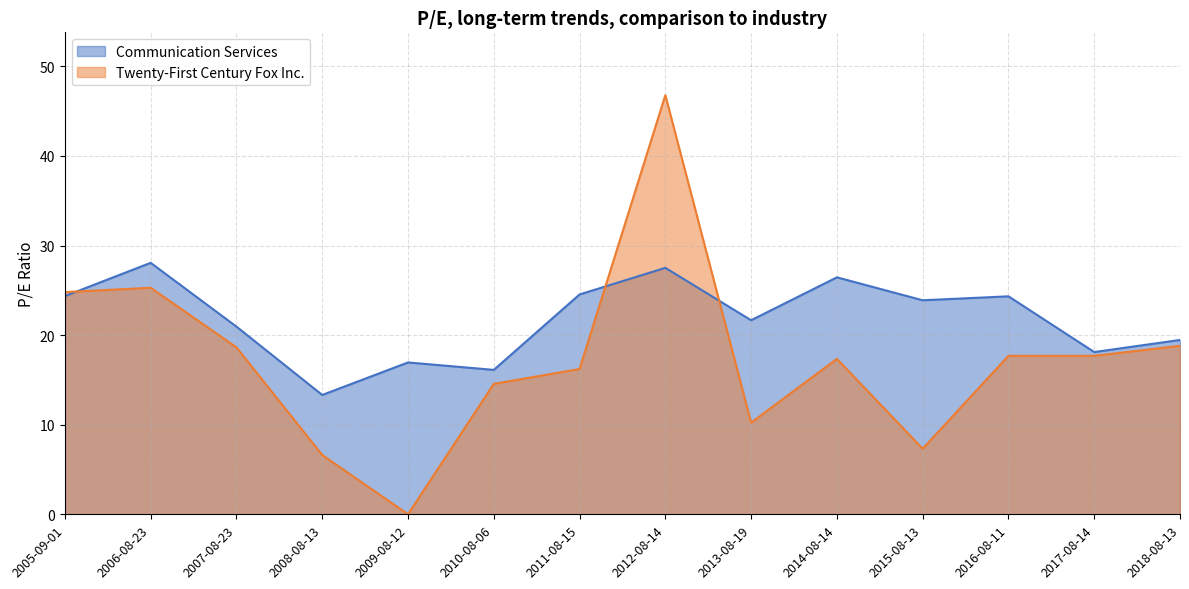

What is the sum of the Communication Services values at 2009-08-12 and 2016-08-11?

41.3